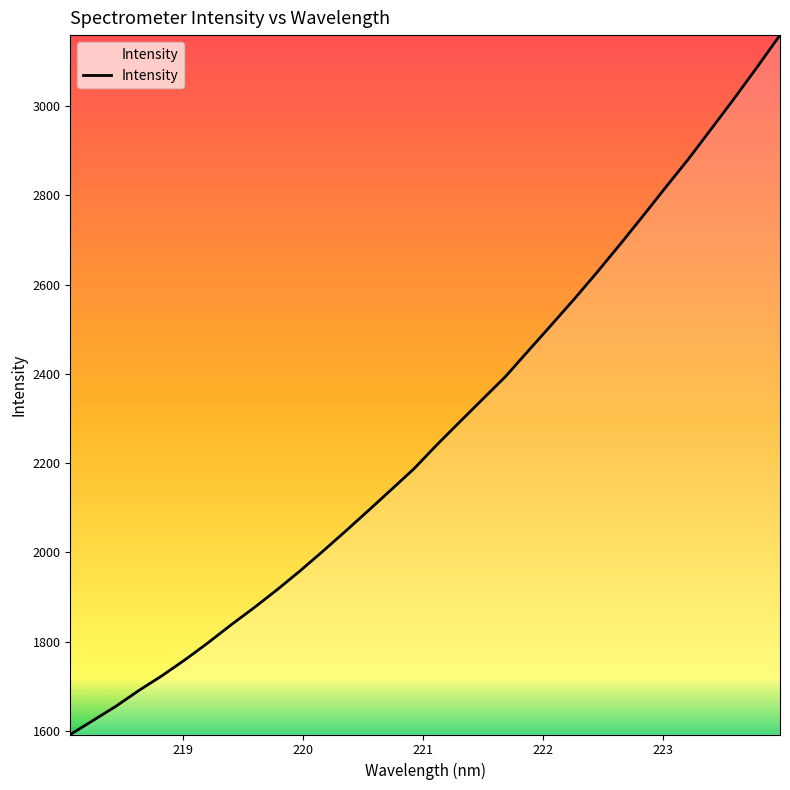

Reading right to left, list all the values displayed in this chart.

3158.8	3087.1	3017.0	2949.1	2881.5	2817.8	2753.0	2689.6	2627.4	2567.2	2509.2	2451.7	2393.9	2343.1	2292.2	2240.8	2187.2	2140.0	2093.2	2046.9	2001.5	1957.3	1915.3	1875.2	1837.0	1797.0	1759.1	1723.6	1690.8	1655.5	1623.6	1592.0